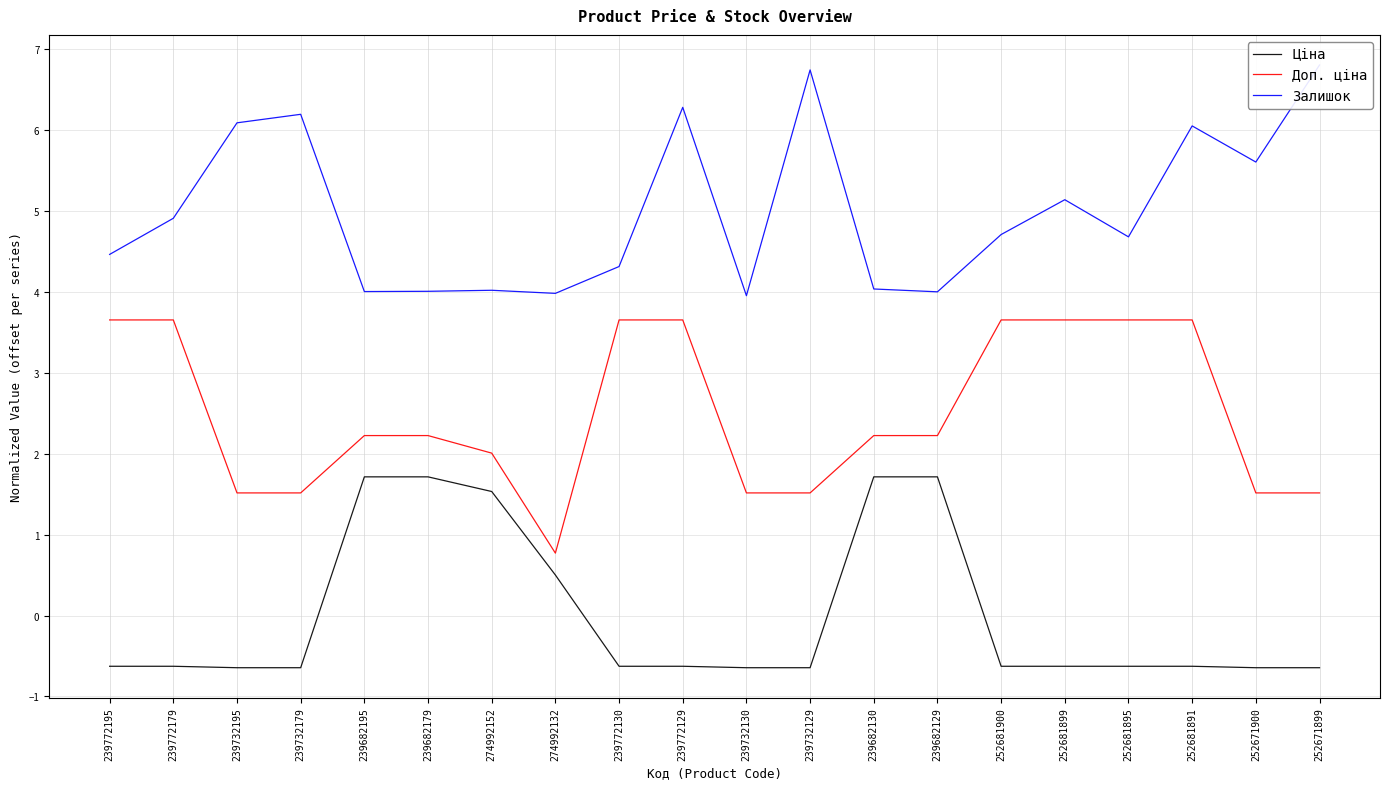

Where does the Ціна series first go above 0?

239682195